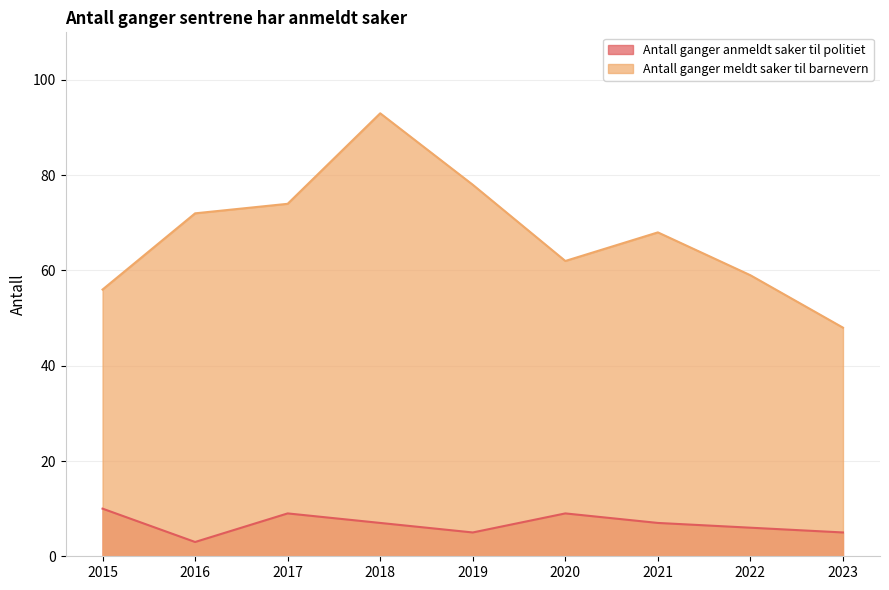

The value of Antall ganger anmeldt saker til politiet at 2023 is 5. True or false?

True